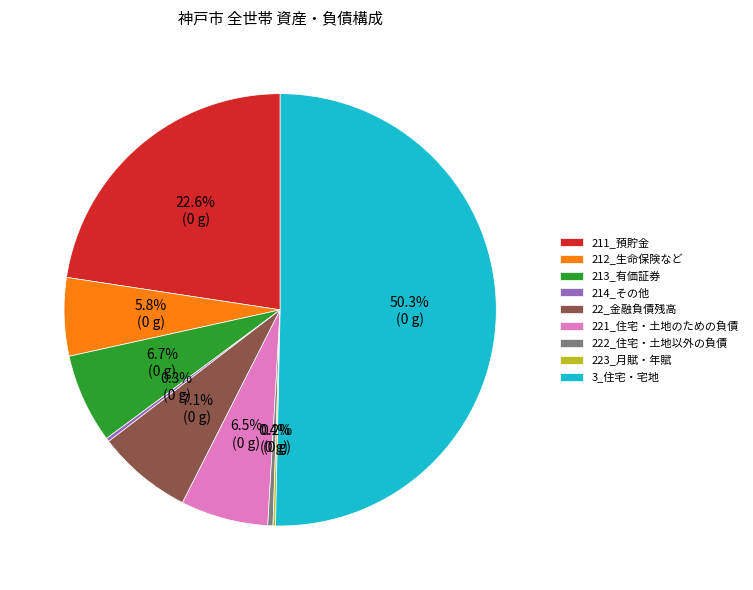

What is the largest slice in the pie chart?

3_住宅・宅地